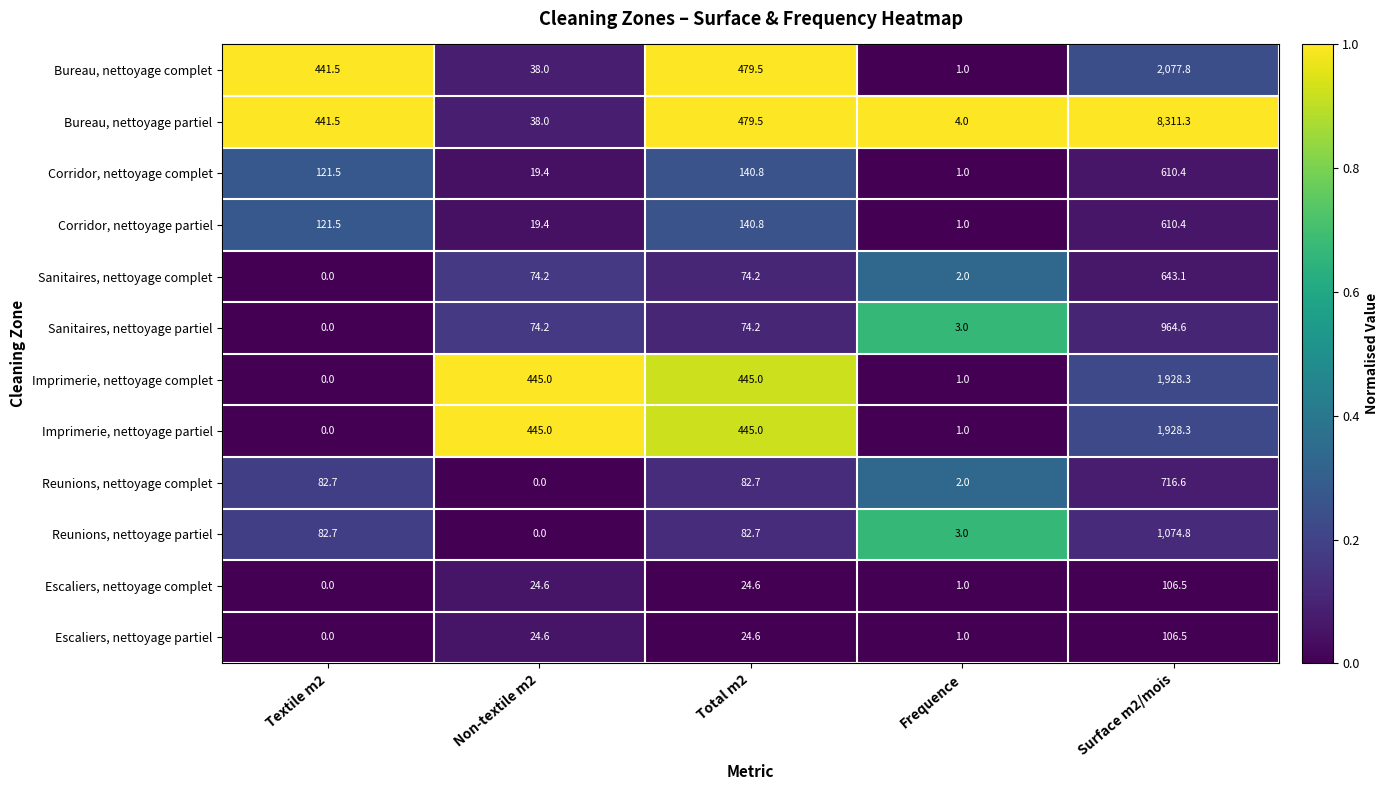

True or false: Bureau, nettoyage complet has a value of 1.8 at Frequence.

False